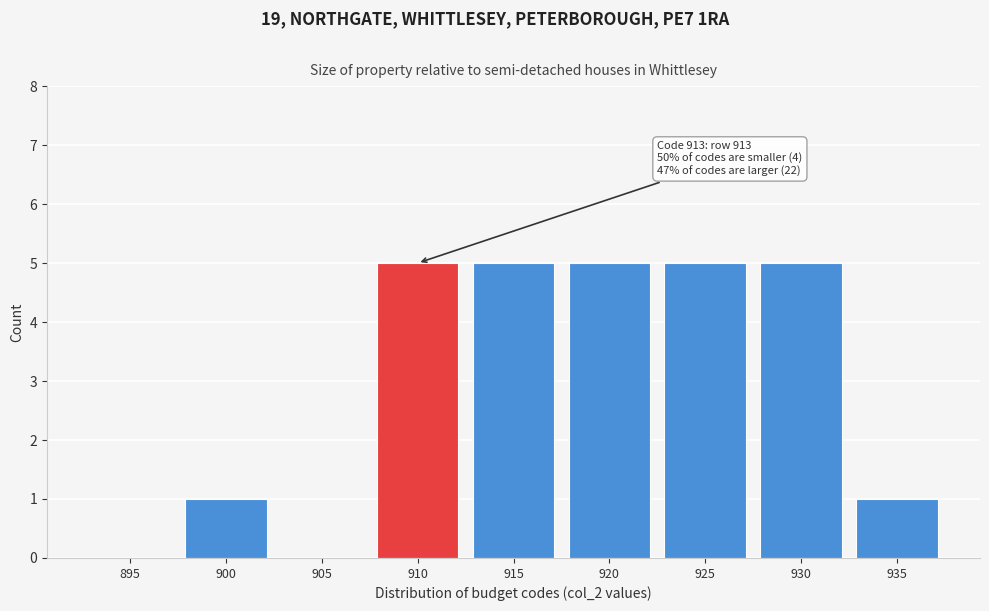

Reading left to right, list all the values displayed in this chart.

895=0	900=1	905=0	910=5	915=5	920=5	925=5	930=5	935=1